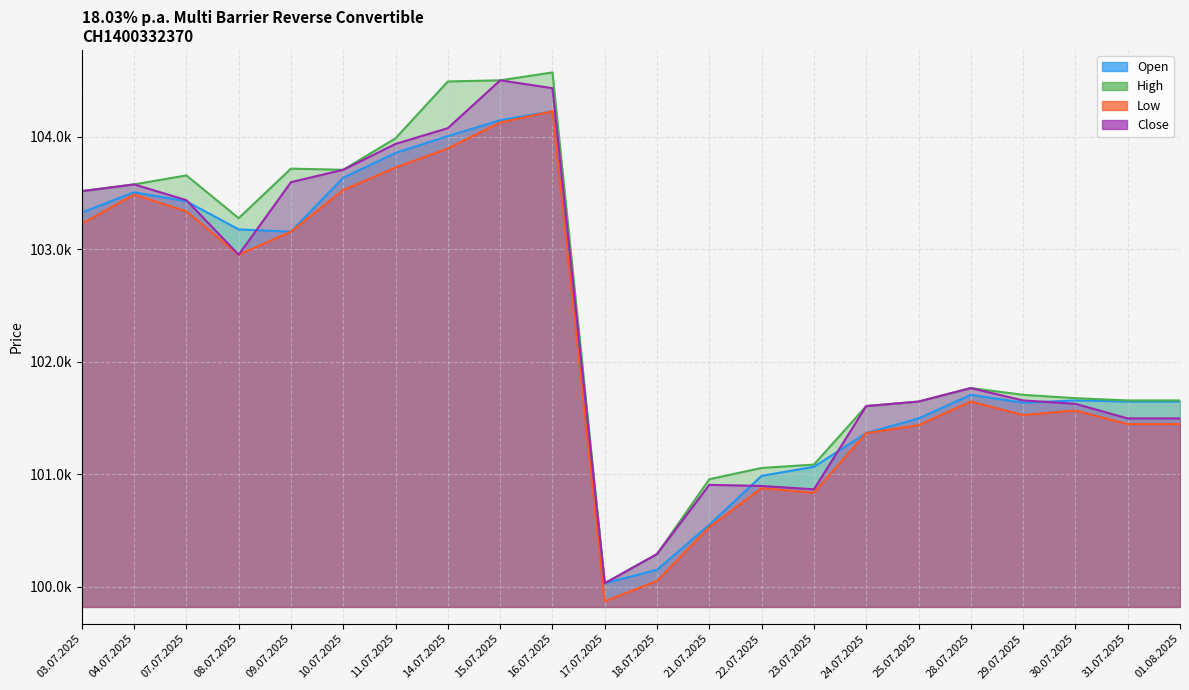

What is the total value across all series at 10.07.2025?

414570